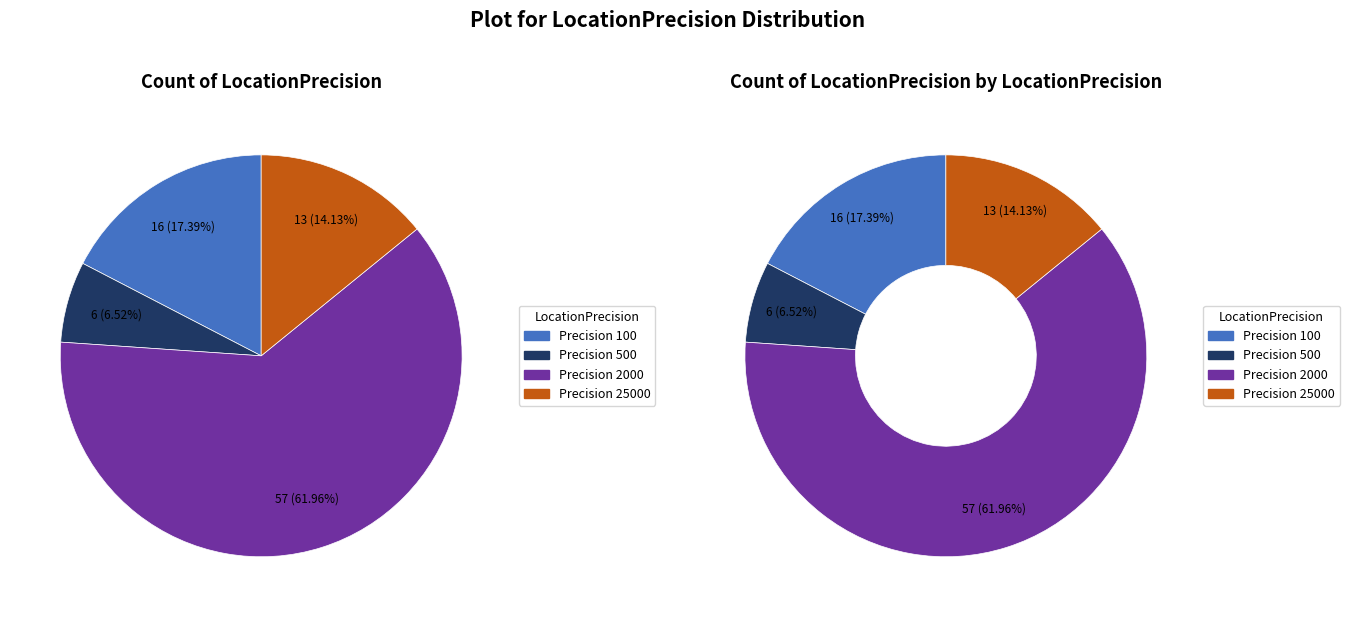

Does any single category account for the majority?

Yes